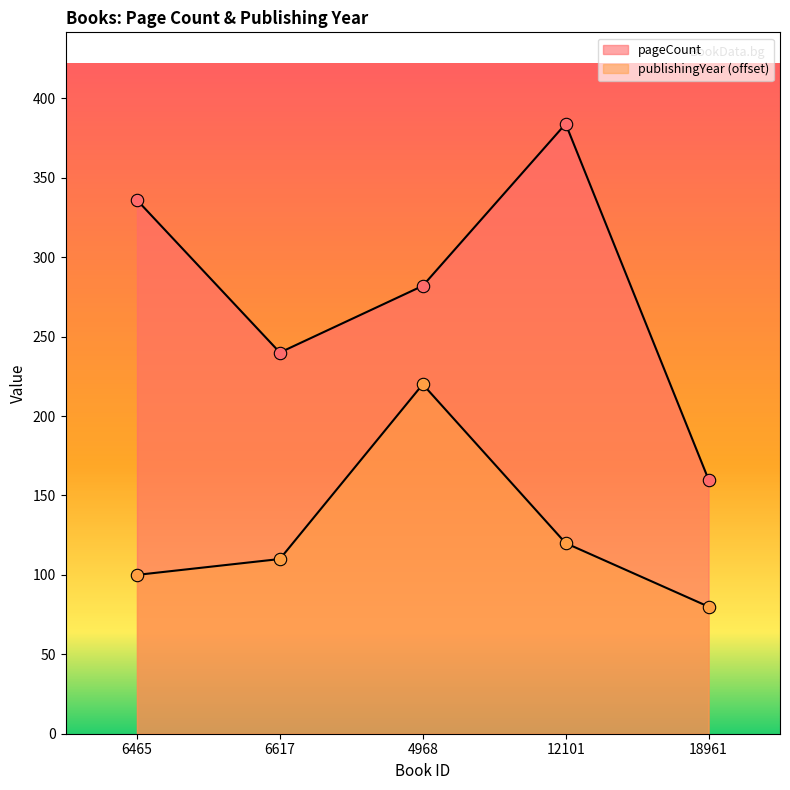

Which series has the largest Y range (max minus min)?

pageCount